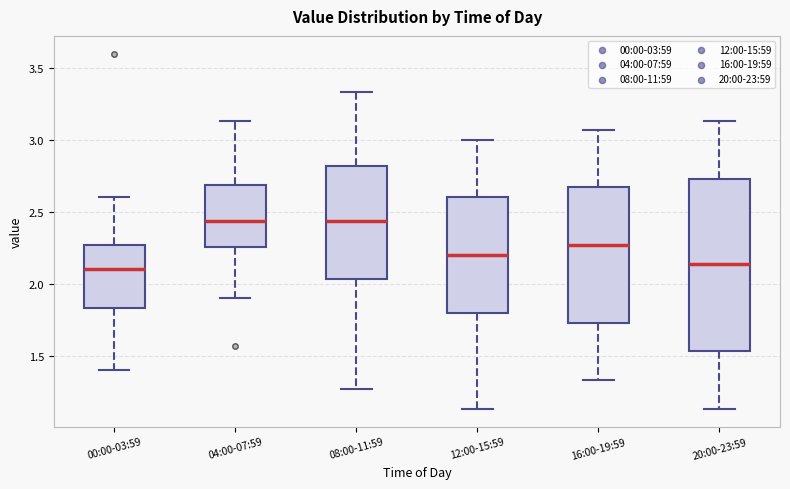

Reading left to right, read every box against the y-axis: the position of its median line, the range the box covers, and the ends of its whiskers. The values are not printed on the chart, so give them approximately, as read against the axis.

00:00-03:59: median 2.10, box 1.85 to 2.25, whiskers 1.40 to 2.60
04:00-07:59: median 2.45, box 2.25 to 2.70, whiskers 1.90 to 3.15
08:00-11:59: median 2.45, box 2.05 to 2.80, whiskers 1.25 to 3.35
12:00-15:59: median 2.20, box 1.80 to 2.60, whiskers 1.15 to 3.00
16:00-19:59: median 2.25, box 1.75 to 2.65, whiskers 1.35 to 3.05
20:00-23:59: median 2.15, box 1.55 to 2.75, whiskers 1.15 to 3.15